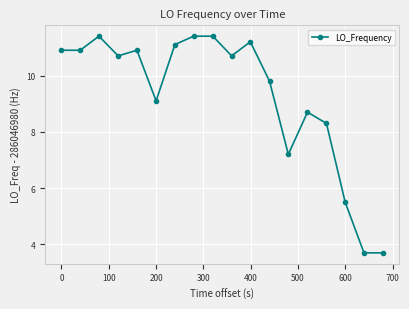

What is the average value?

9.3